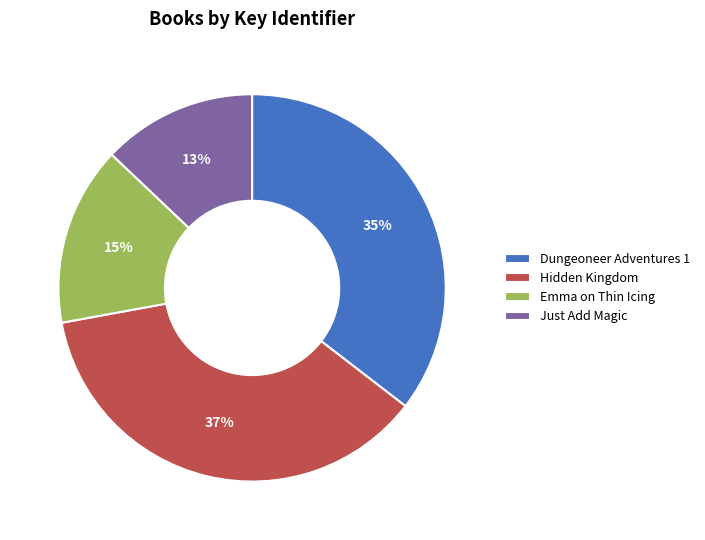

Is Hidden Kingdom the majority of the pie?

No